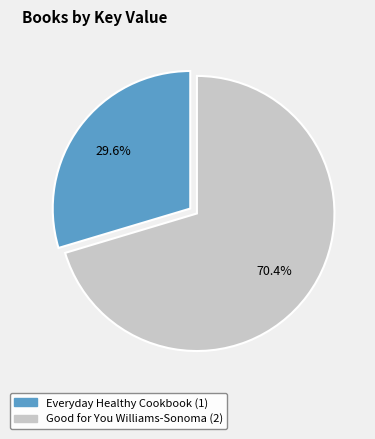

How many segments does this pie chart have?

2